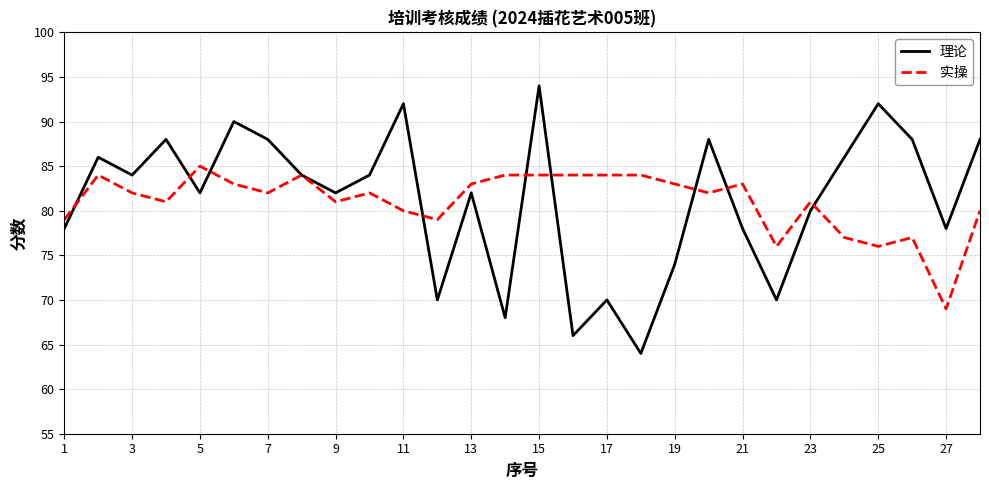

List the series in order of their peak value, highest first.

理论, 实操